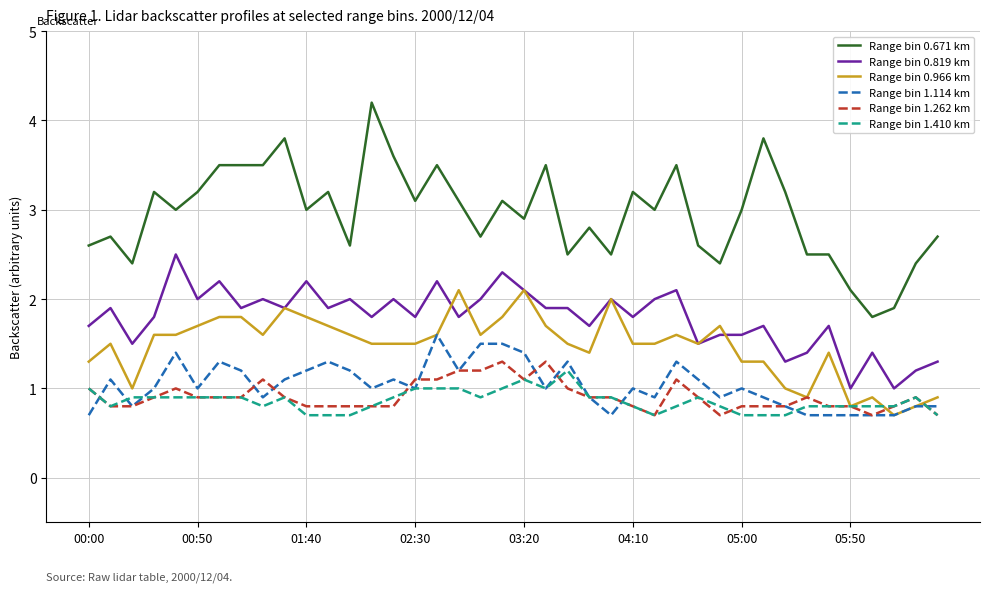

True or false: Range bin 1.114 km and Range bin 1.262 km cross at least once.

True